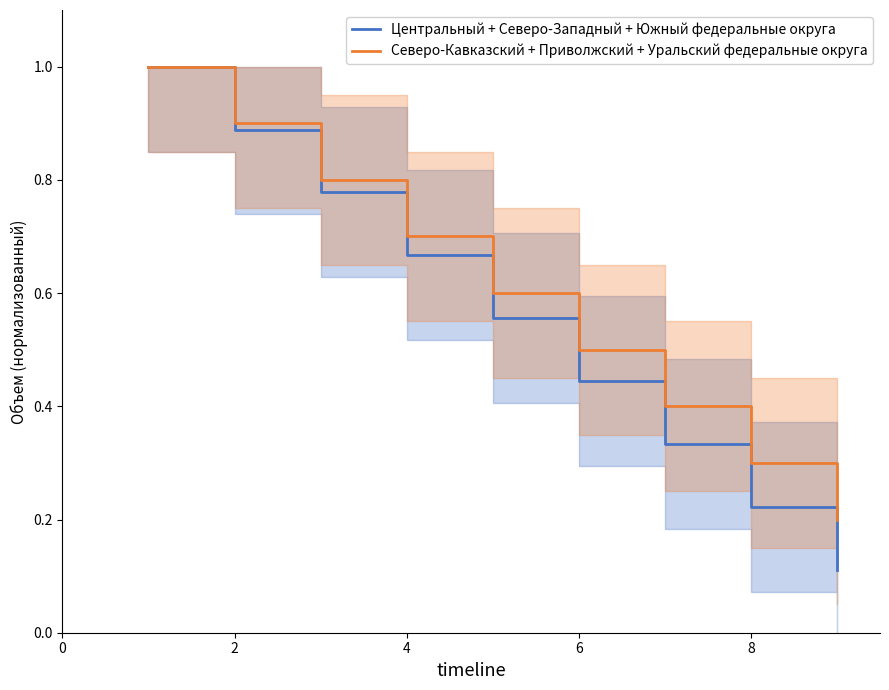

The Северо-Кавказский + Приволжский + Уральский федеральные округа series shows 0.4 at 8. True or false?

False